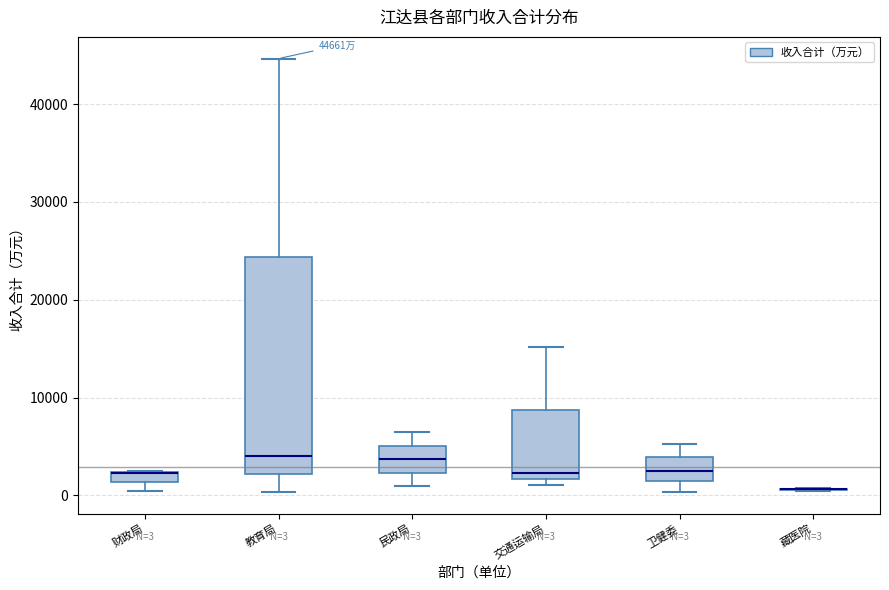

Which box is the tallest, from its lower edge to its upper edge?

教育局